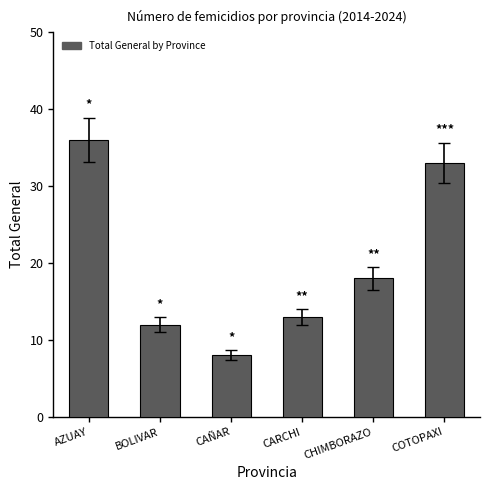

True or false: the data shows 33 at COTOPAXI.

True